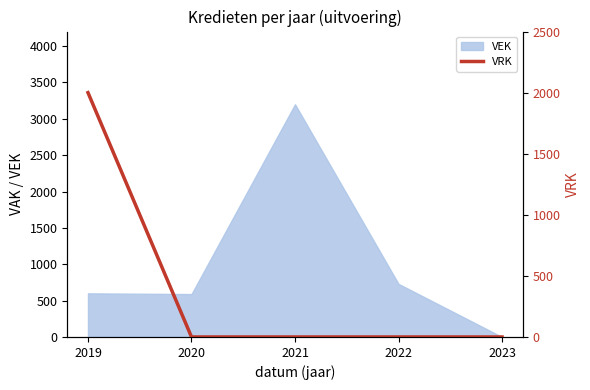

At which label is VEK closest to 1600?

2022